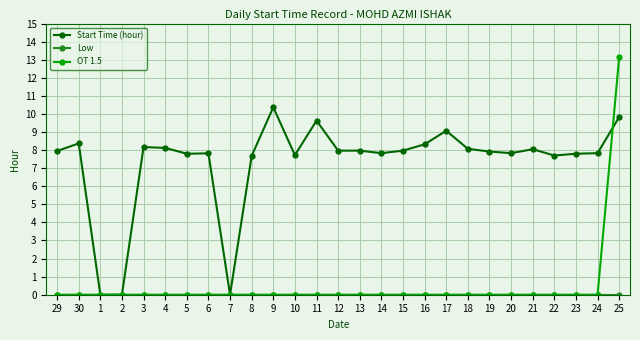

Which label corresponds to the largest value in the chart?

25